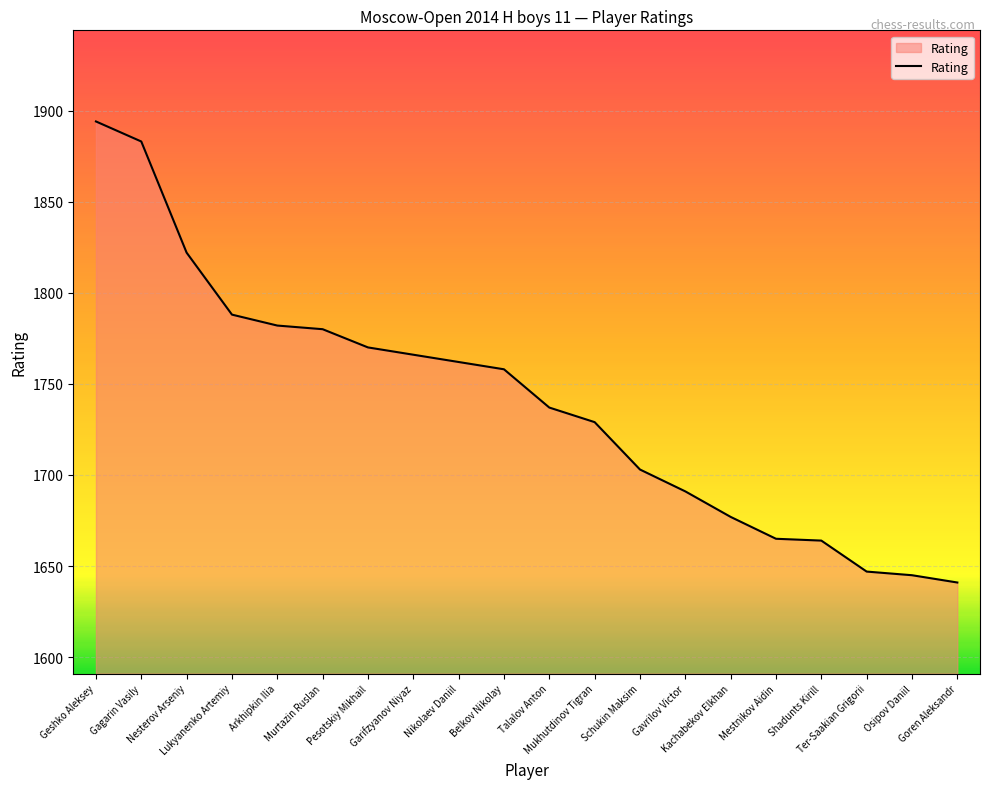

What is the smallest value displayed?

1641